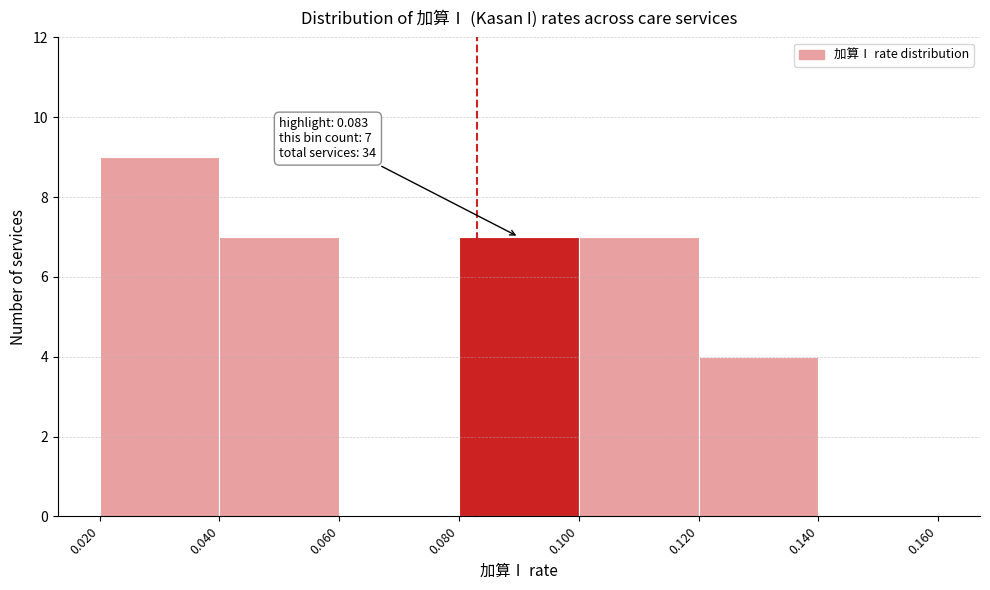

Over which range of the x-axis is the bar tallest?

0.020 to 0.040